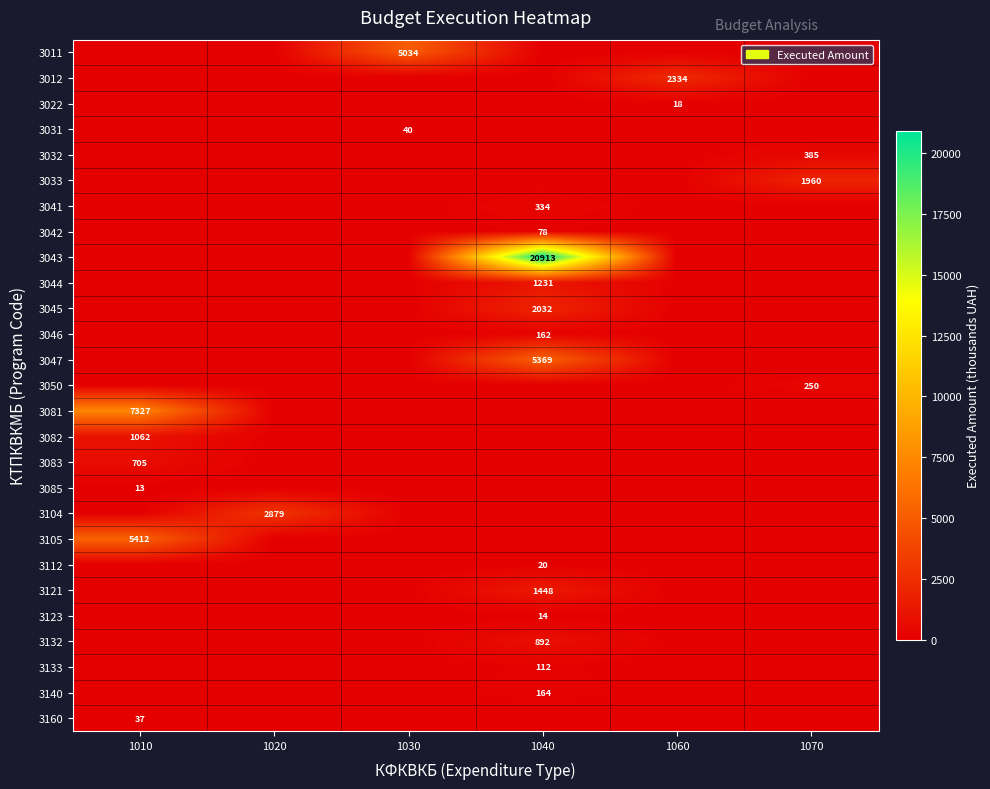

Which label corresponds to the smallest value in the chart?

1010